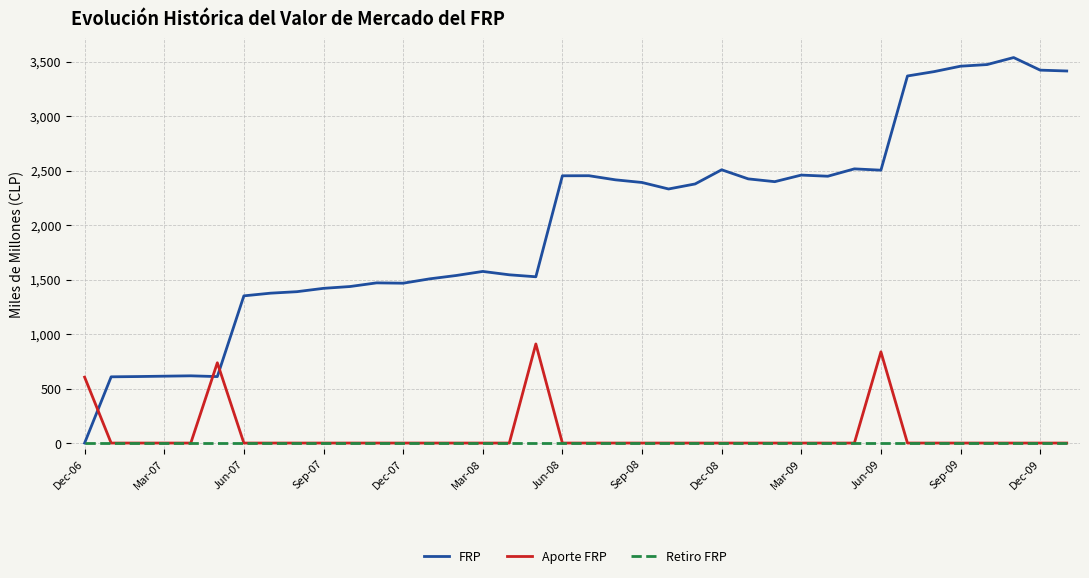

Which series has the largest total across all categories?

FRP